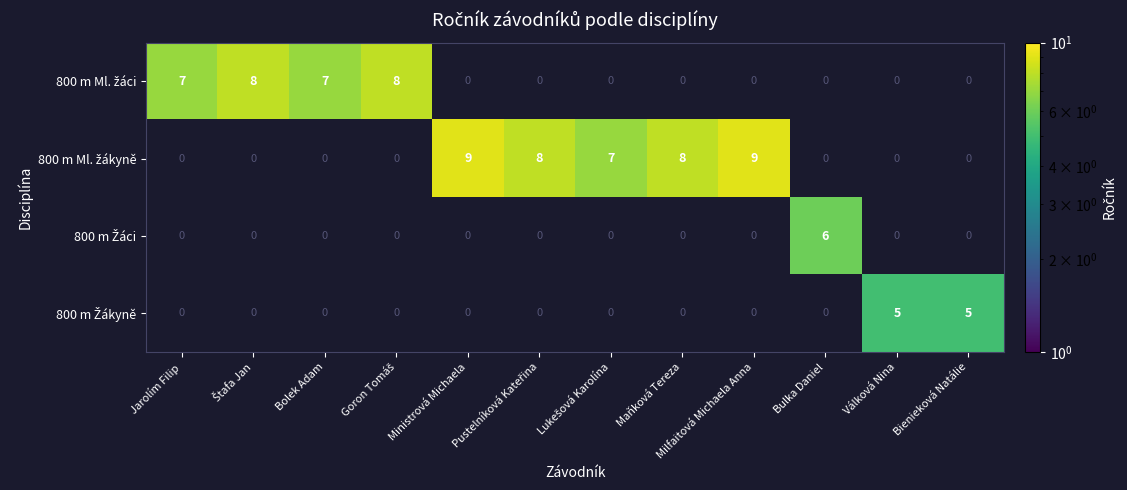

What is the total value across all series at Bienieková Natálie?

5